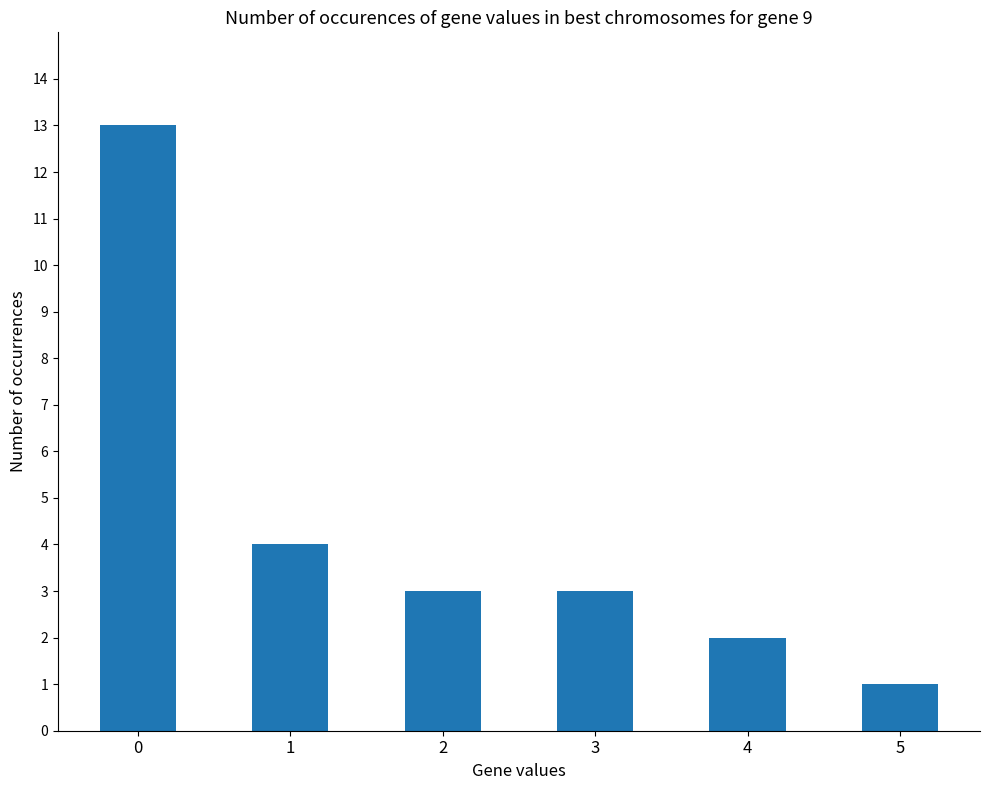

What is the change in value from 0 to 5?

-12